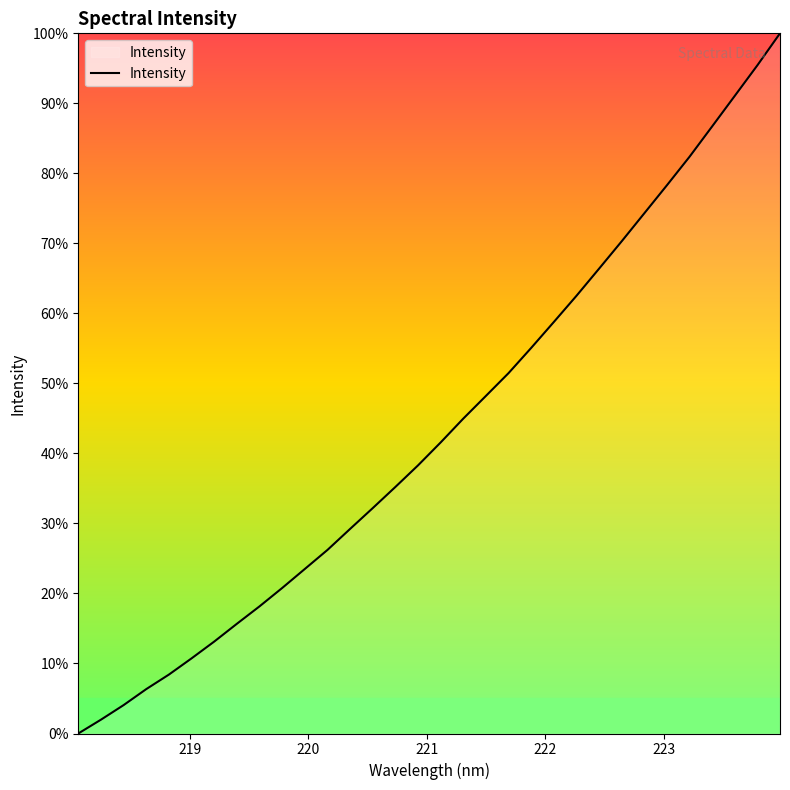

What is the difference between the maximum and minimum values?

100.0